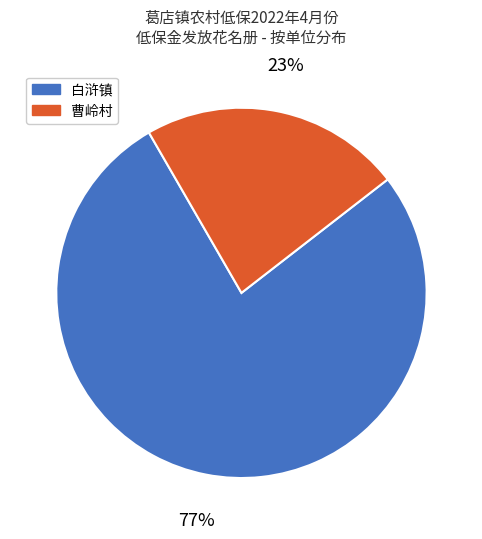

Is there any slice that represents more than half of the pie?

Yes